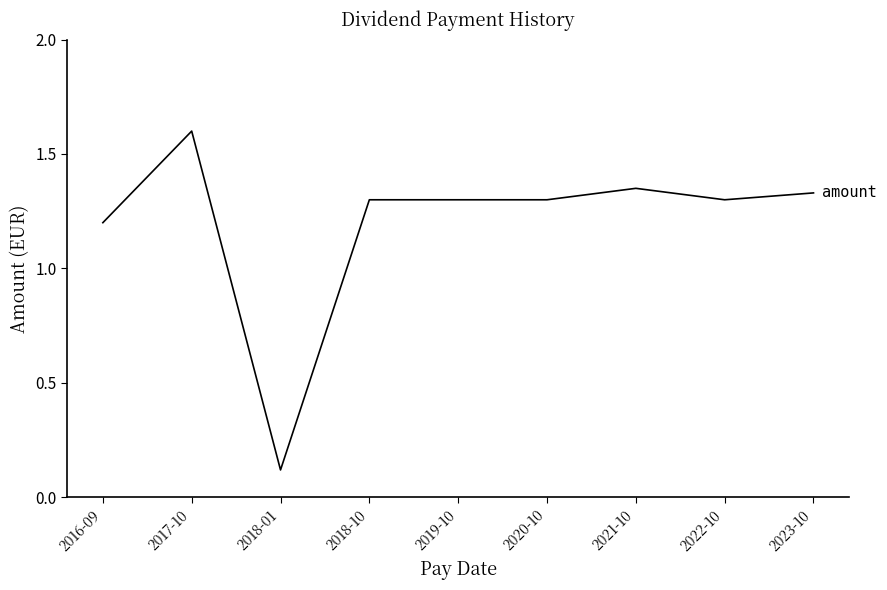

What is the average value?

1.2